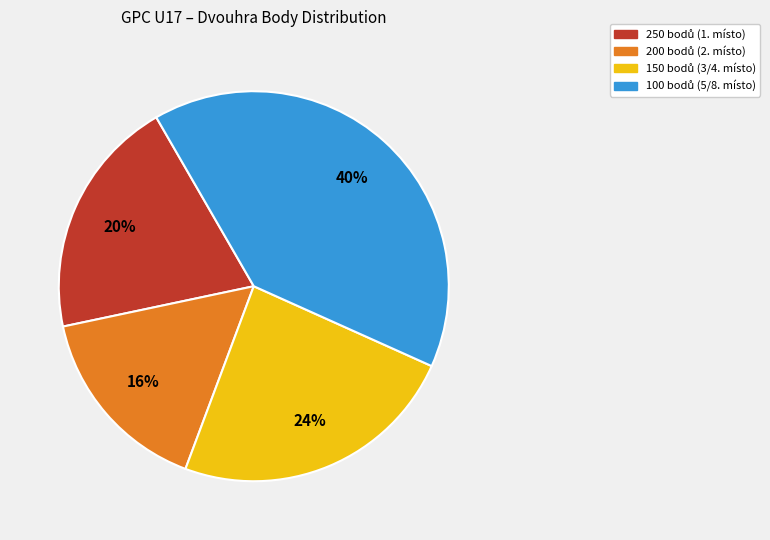

To the nearest percent, what is the difference between the largest and smallest slice percentages?

24%